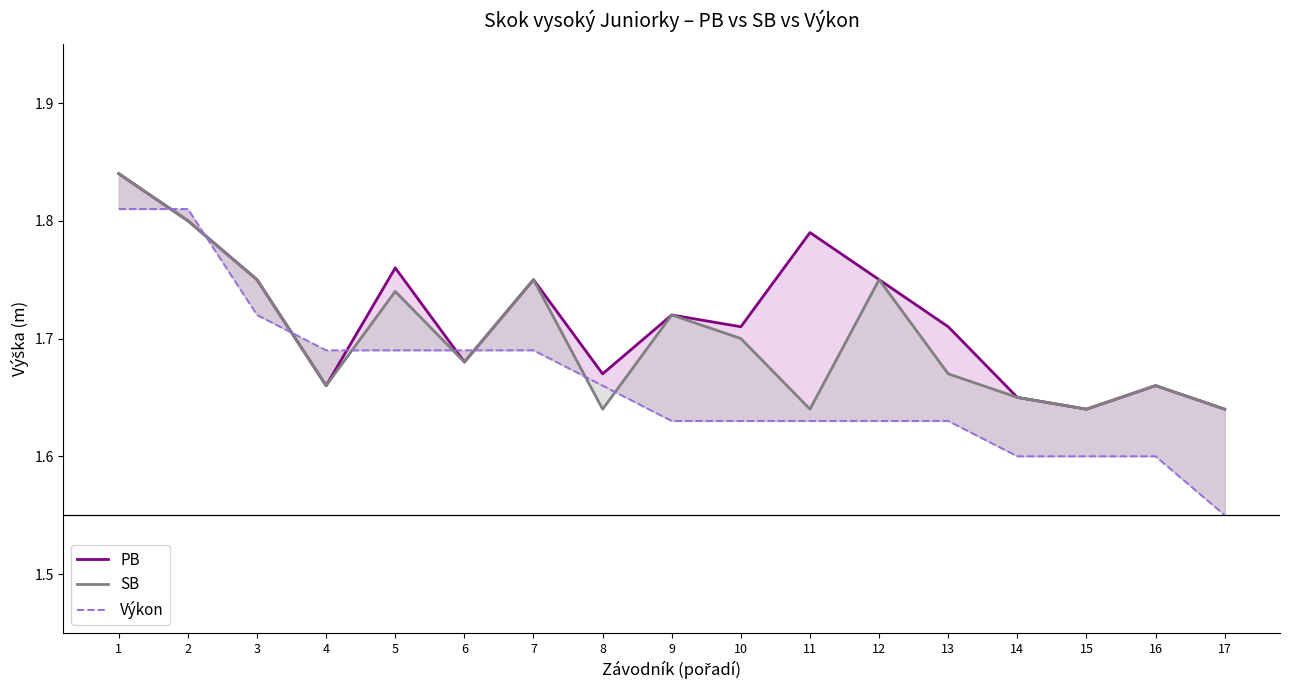

Reading left to right, list all the values displayed in this chart.

PB: 1.8	1.8	1.8	1.7	1.8	1.7	1.8	1.7	1.7	1.7	1.8	1.8	1.7	1.6	1.6	1.7	1.6
SB: 1.8	1.8	1.8	1.7	1.7	1.7	1.8	1.6	1.7	1.7	1.6	1.8	1.7	1.6	1.6	1.7	1.6
Výkon: 1.8	1.8	1.7	1.7	1.7	1.7	1.7	1.7	1.6	1.6	1.6	1.6	1.6	1.6	1.6	1.6	1.6